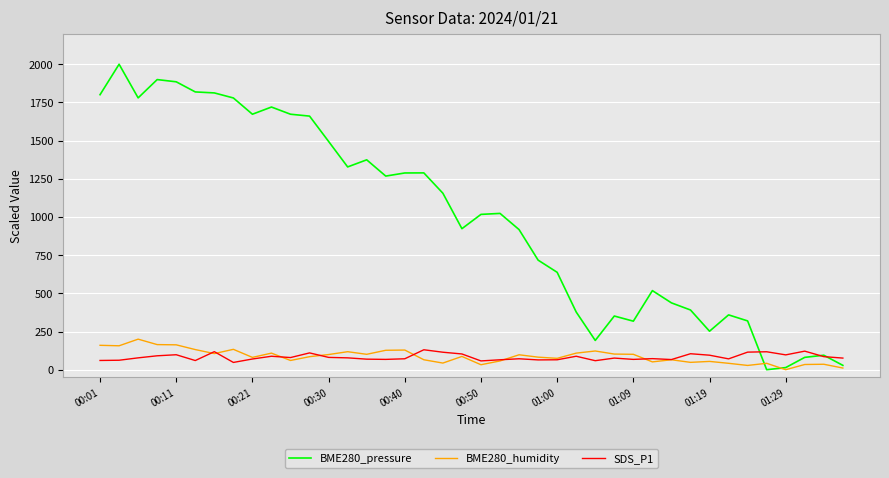

Which series has the largest range (max minus min)?

BME280_pressure